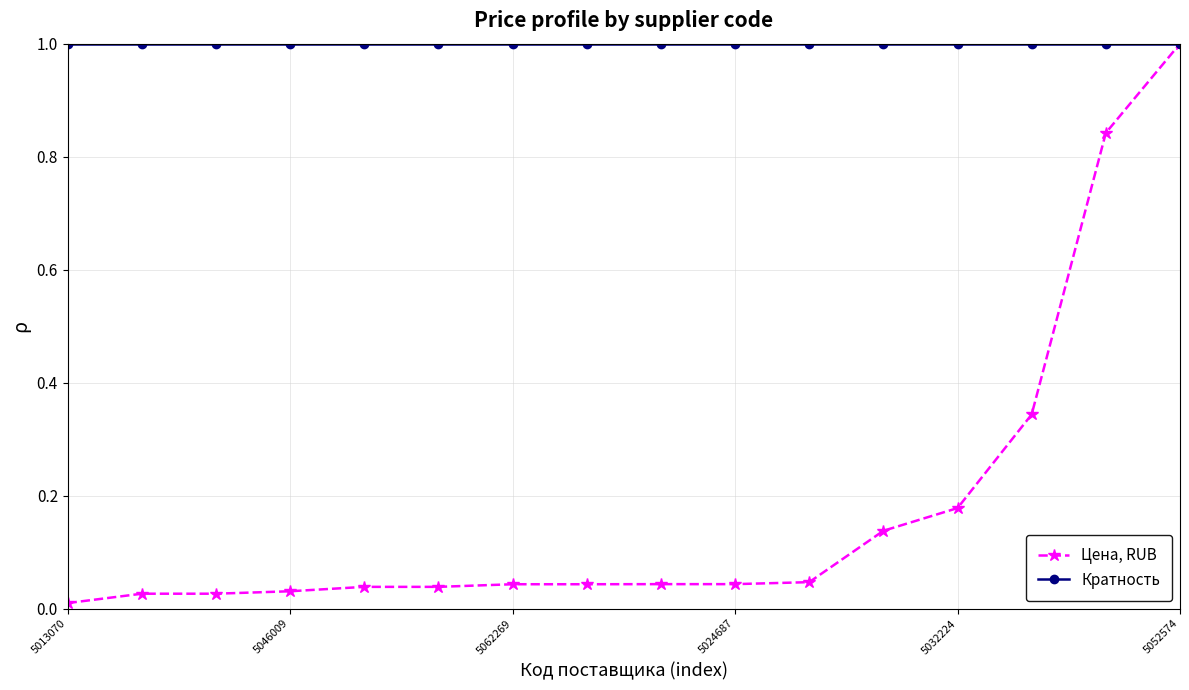

Rank the series by their average value, from highest to lowest.

Кратность, Цена, RUB